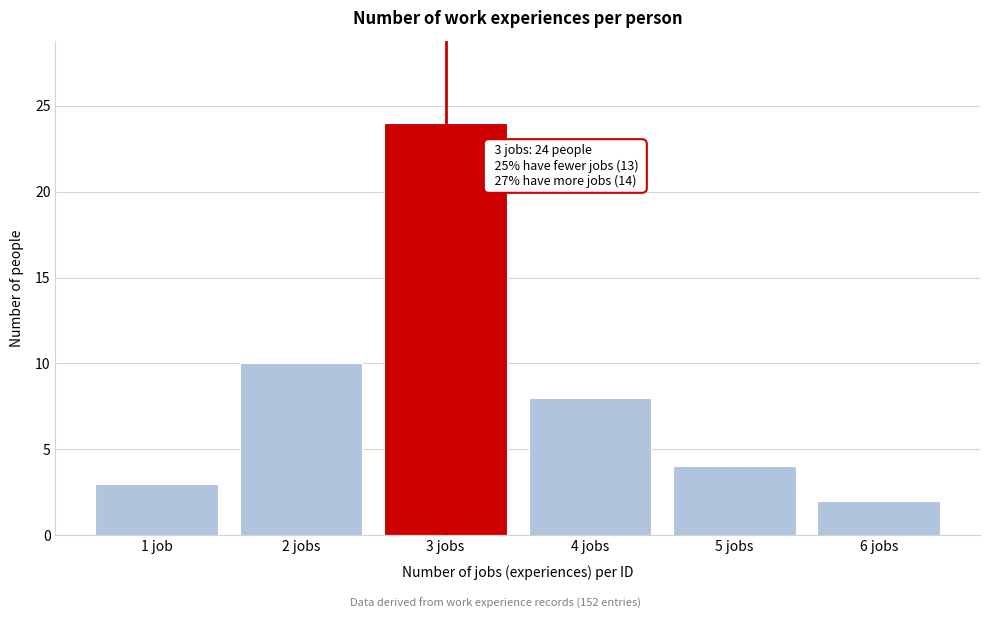

Reading right to left, extract all data points from this chart.

2	4	8	24	10	3